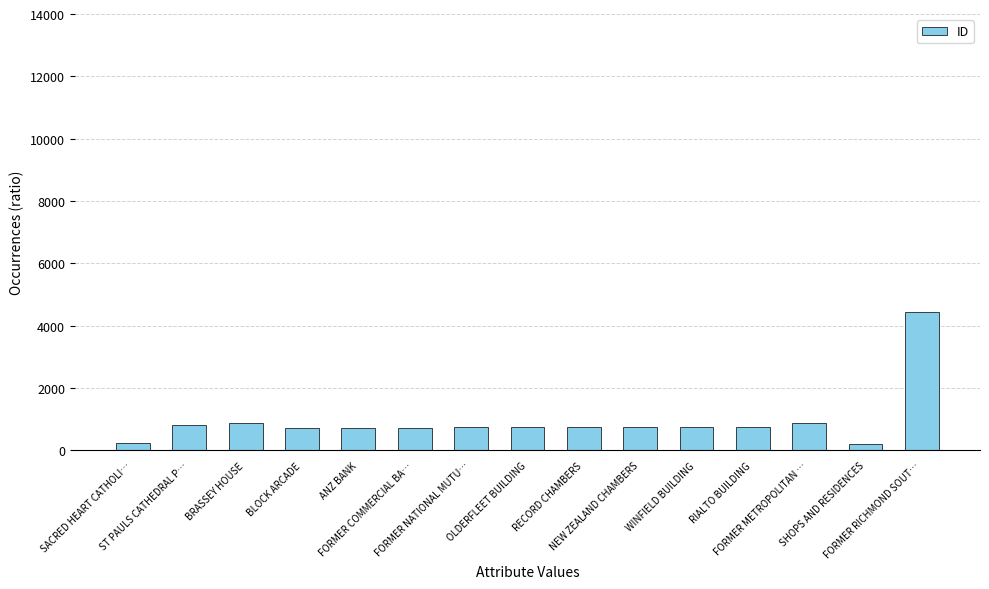

What is the change in value from BLOCK ARCADE to FORMER COMMERCIAL BA…?

+1